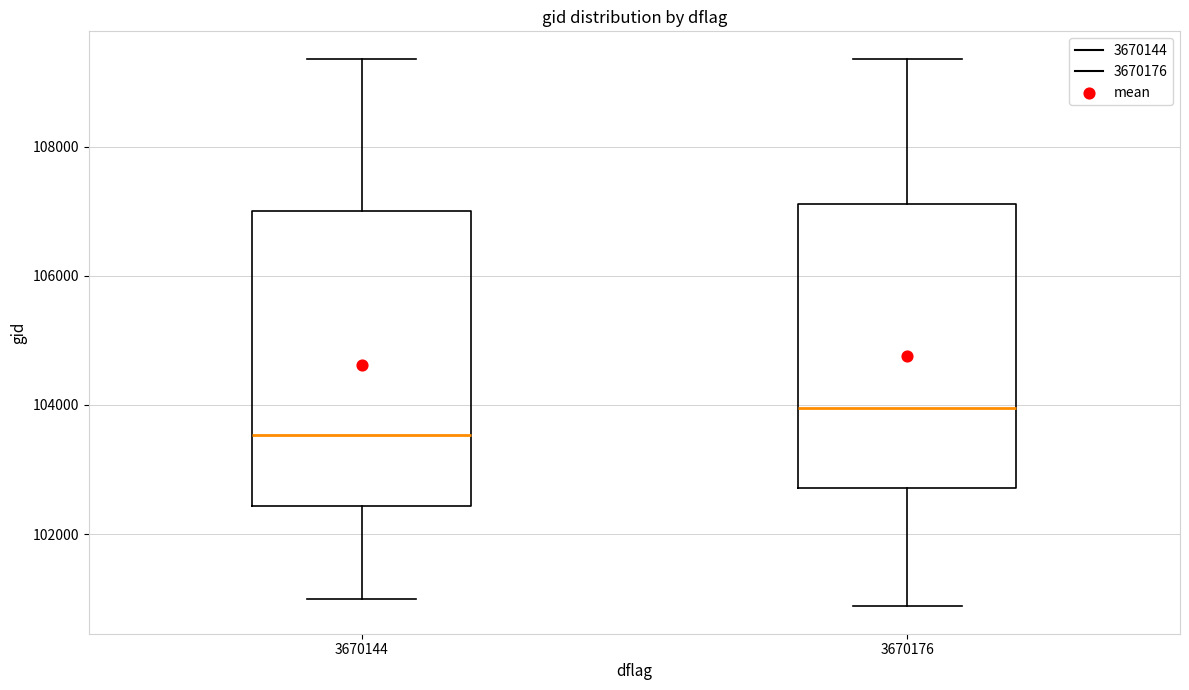

Reading left to right, transcribe this box plot: for each box, give where its median line is, the range the box spans, and where its two whiskers end, as read against the y-axis. The values are not printed on the chart, so give them approximately, as read against the axis.

3670144: median 103600, box 102400 to 107000, whiskers 101000 to 109400
3670176: median 104000, box 102800 to 107200, whiskers 100800 to 109400